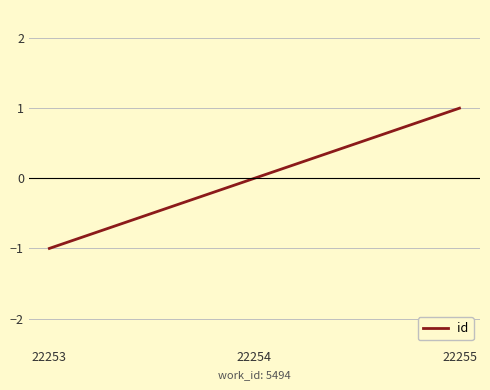

Count the number of categories in the chart.

3